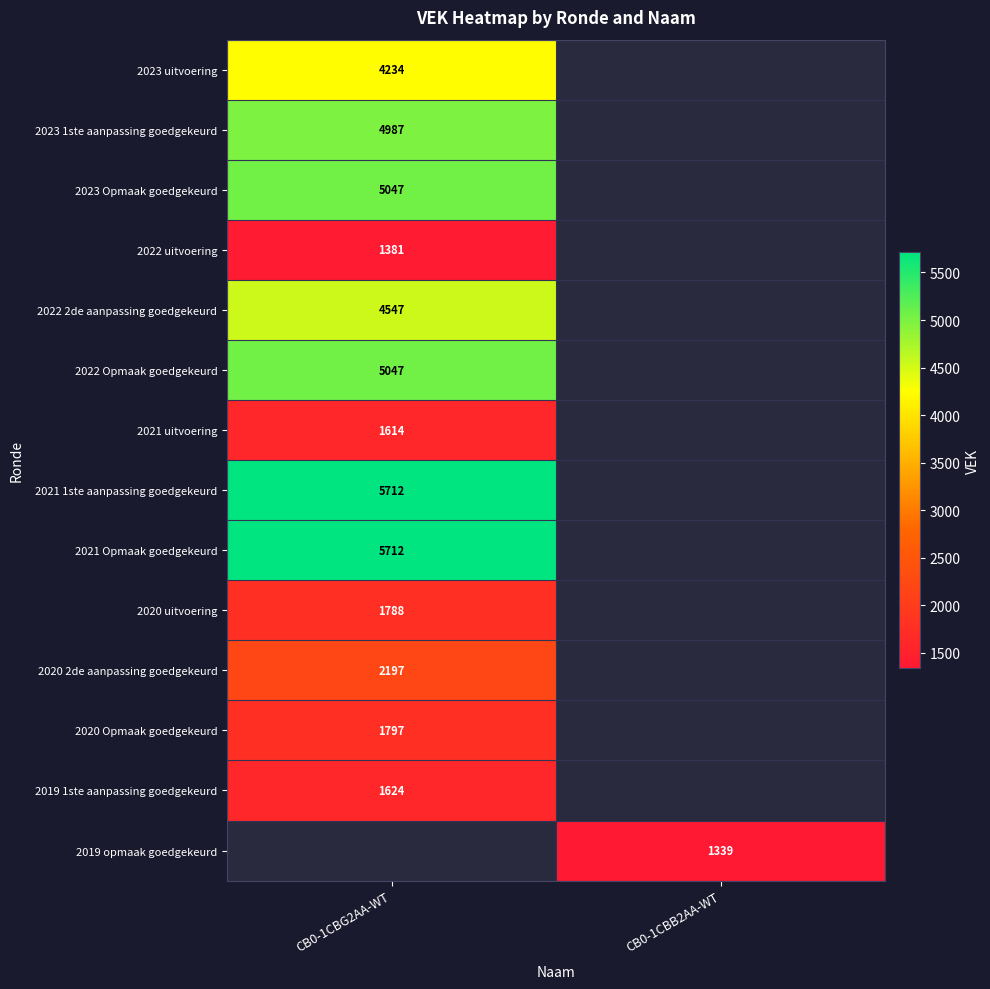

Is the value of 2021 uitvoering at CB0-1CBG2AA-WT greater than the value of 2021 Opmaak goedgekeurd at CB0-1CBG2AA-WT?

No